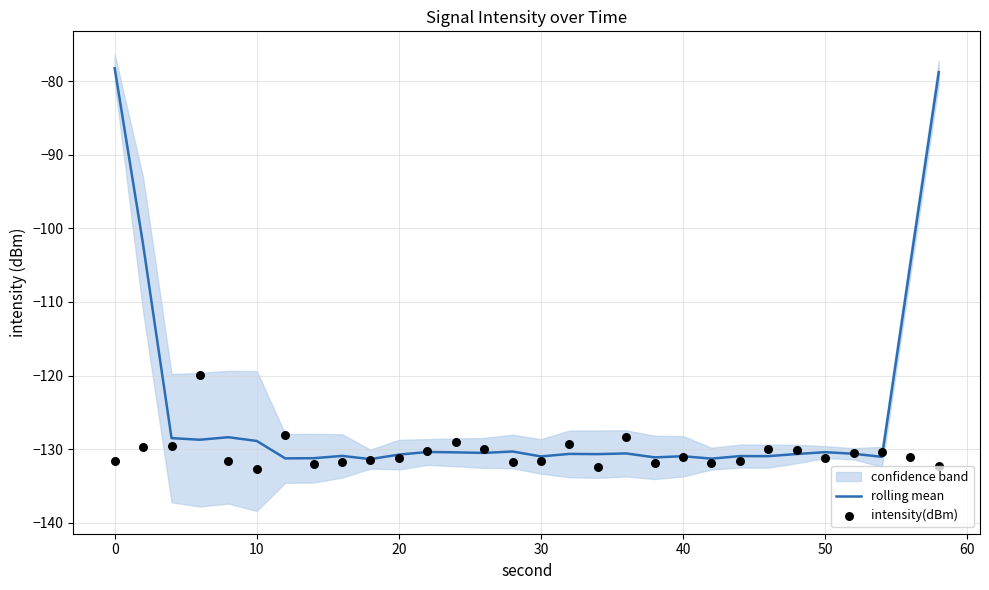

At how many categories does at least one series exceed -109?

4